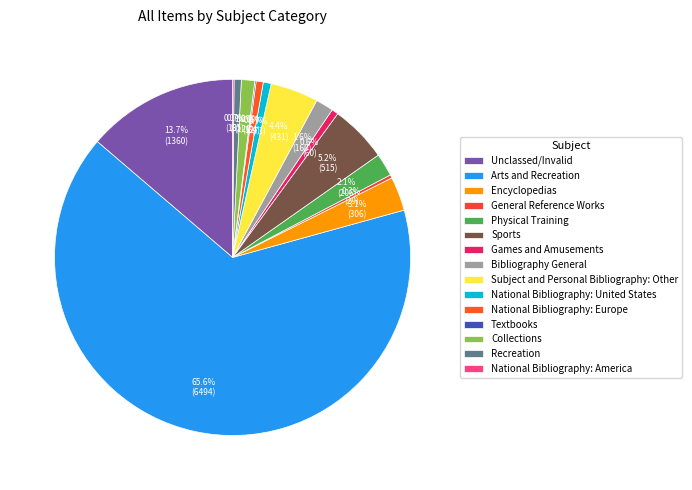

Which category has the smallest portion of the pie?

Textbooks